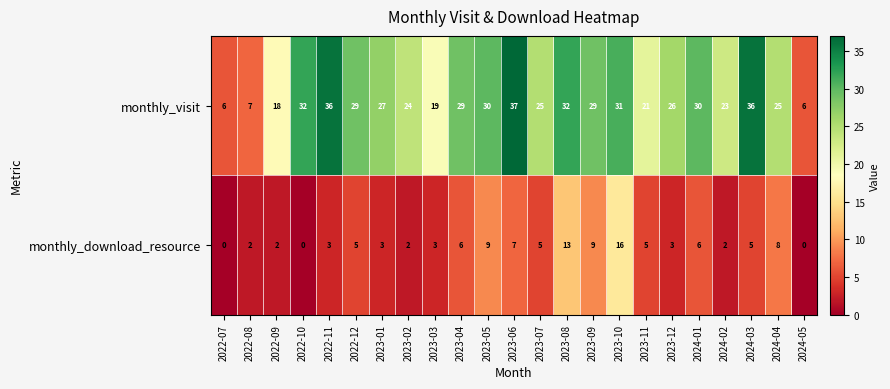

List the series in order of their overall mean, lowest first.

monthly_download_resource, monthly_visit